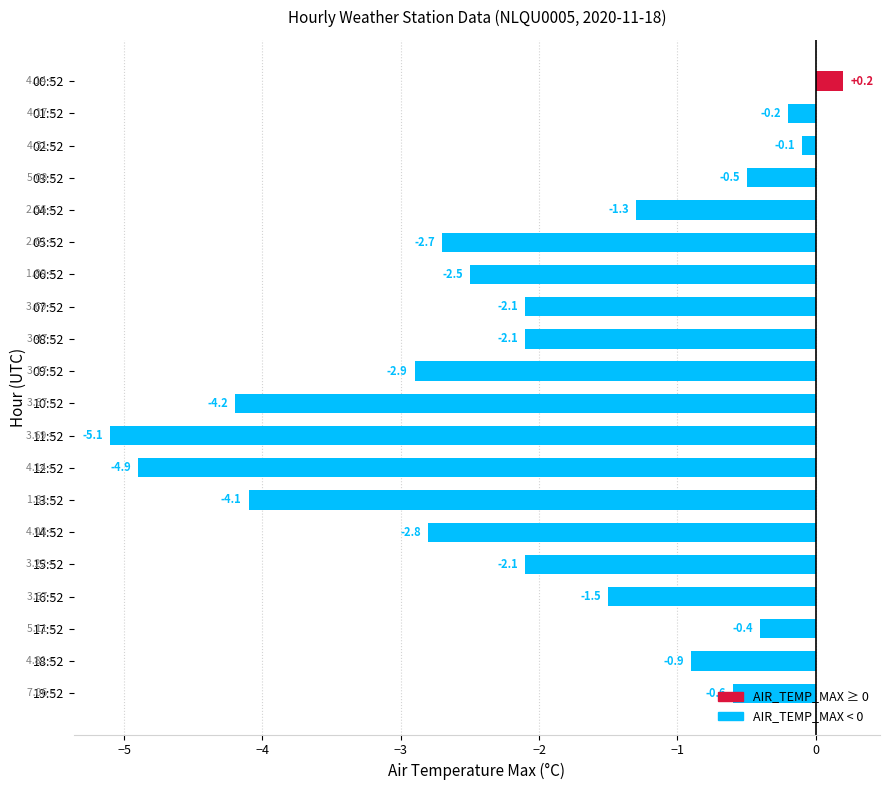

What is the difference between the second highest and minimum values?

5.0